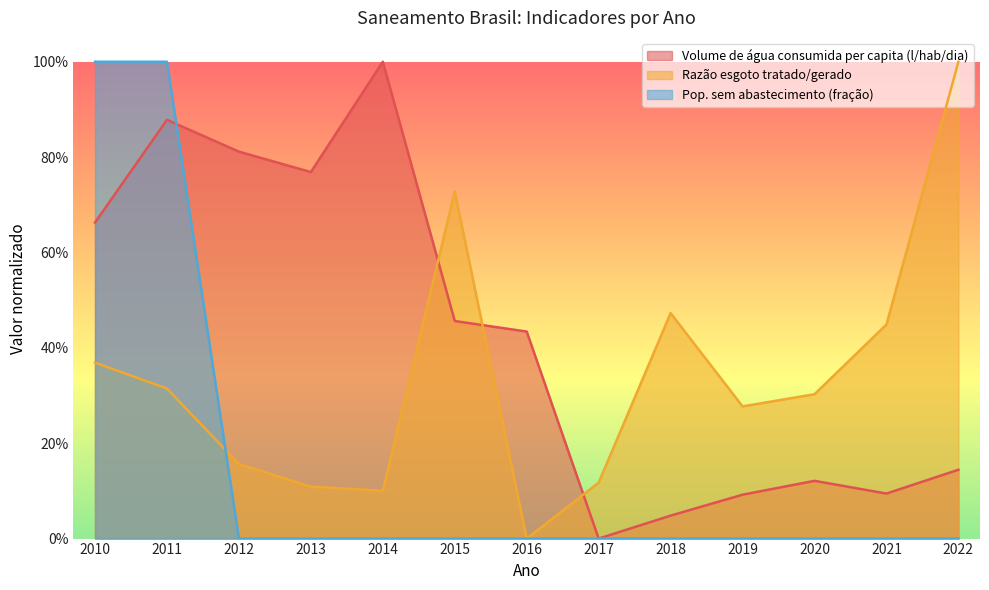

How many intersections are there between Pop. sem abastecimento (fração) and Volume de água consumida per capita (l/hab/dia)?

1